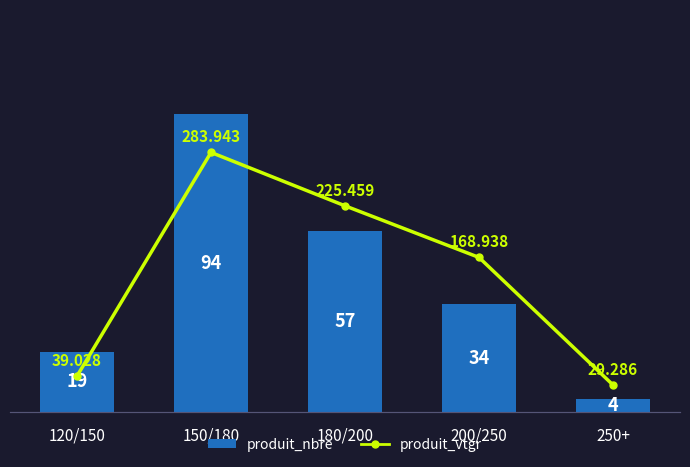

Which series has the largest total across all categories?

produit_vtgr